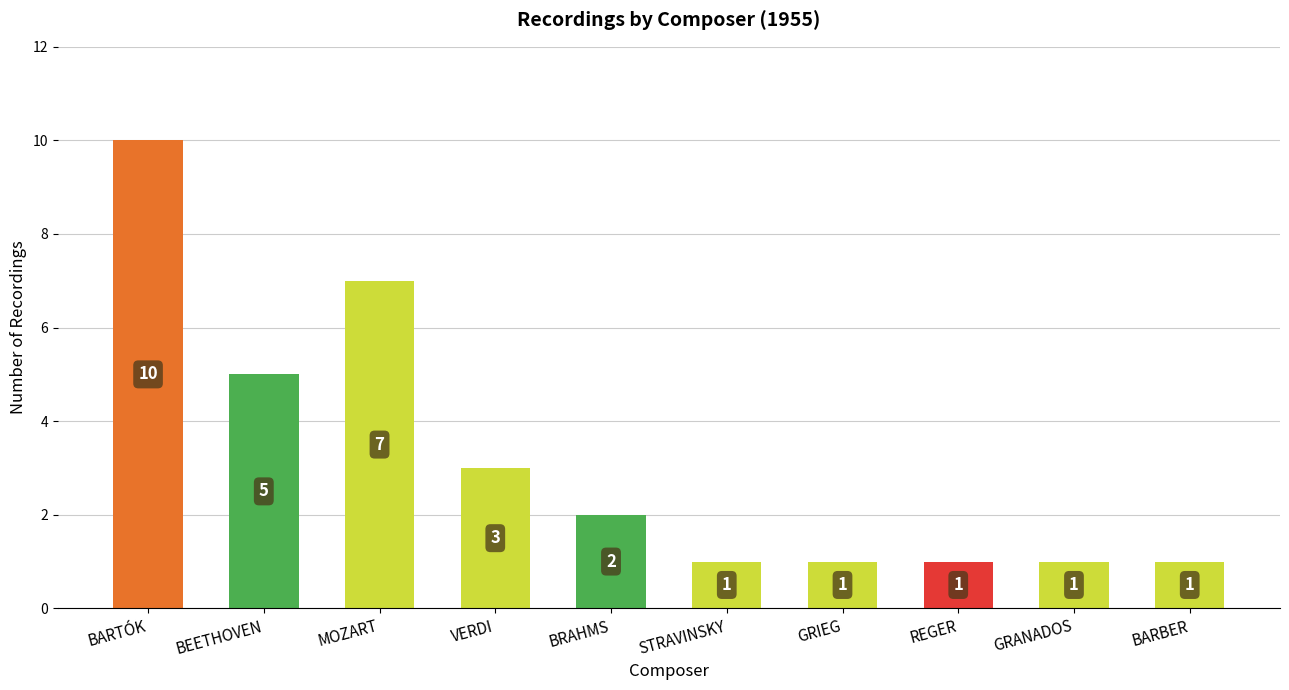

What is the maximum value shown in the chart?

10